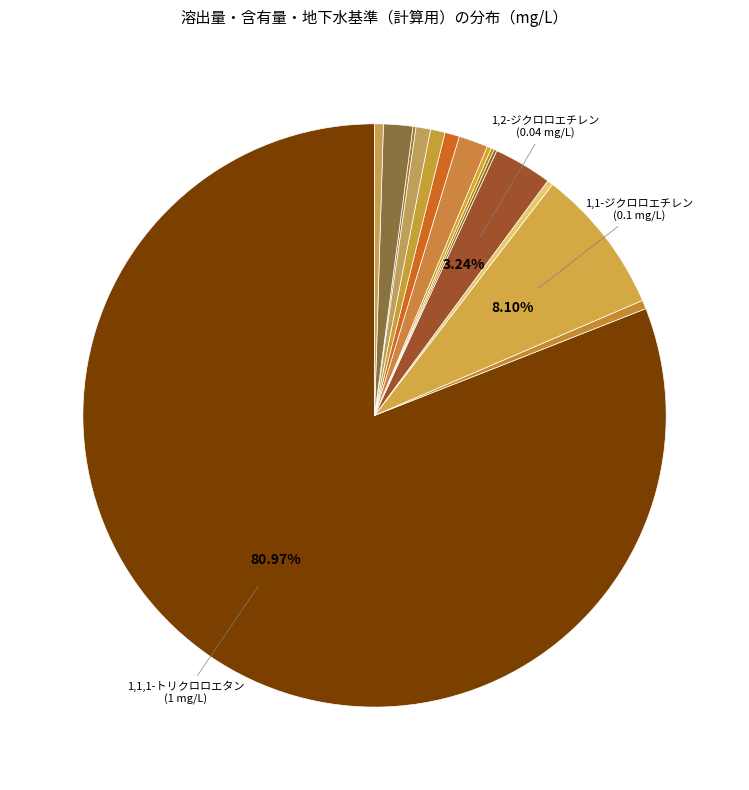

Count the number of slices in the pie.

15